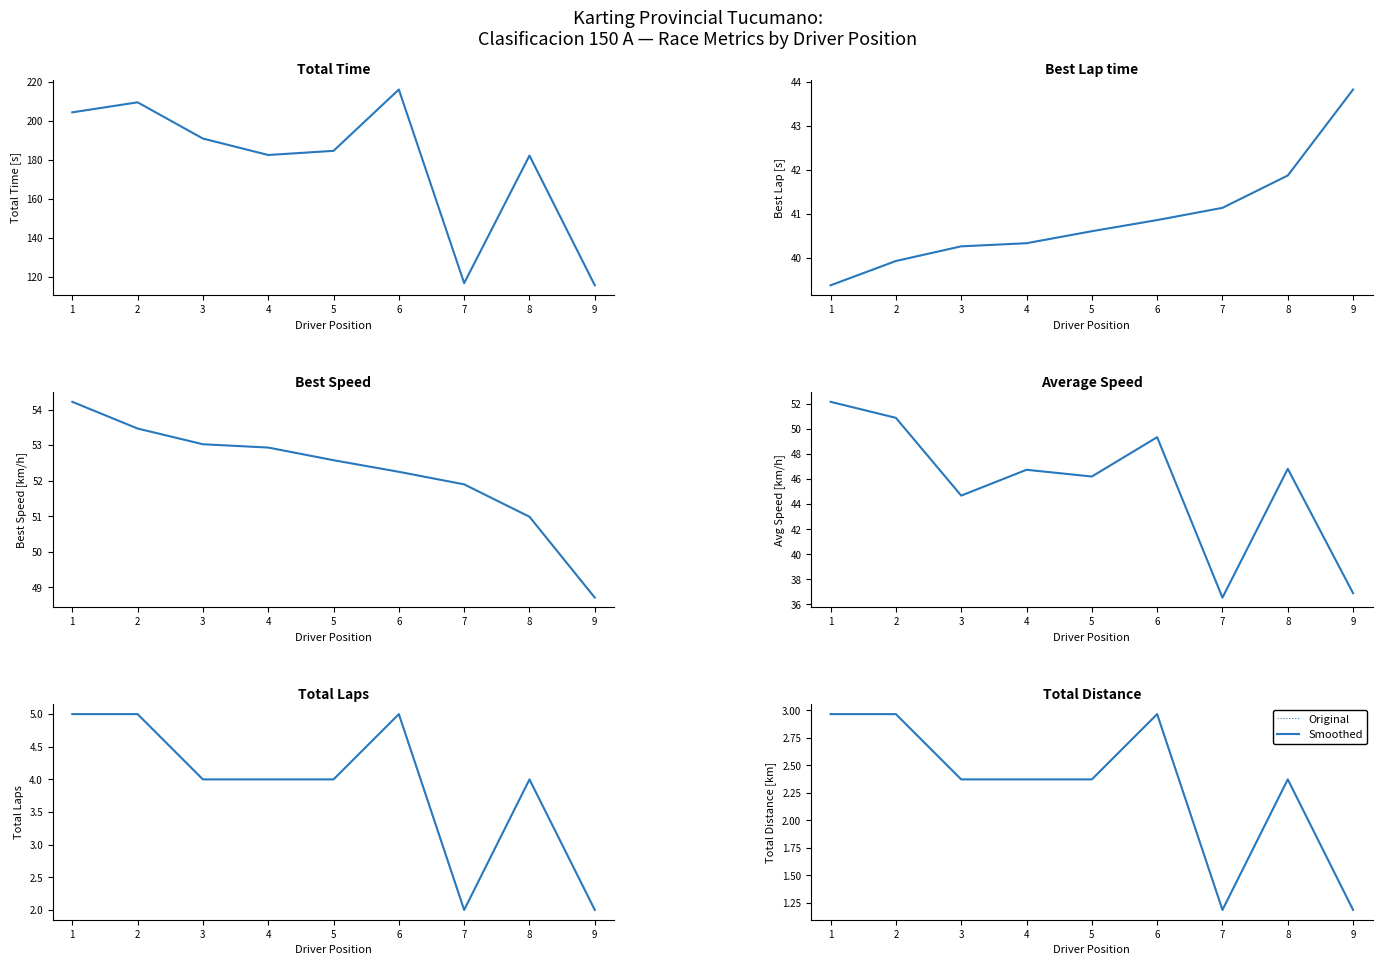

What is the difference between the Total Time values at 6 and 1?

11.7